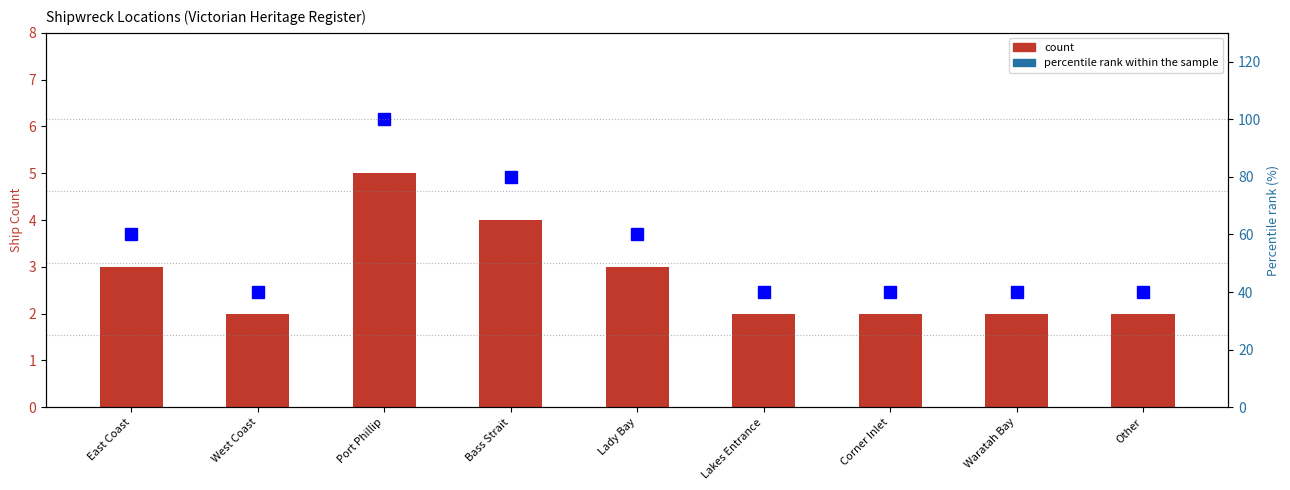

Is it true that percentile rank within the sample equals 55 at West Coast?

False